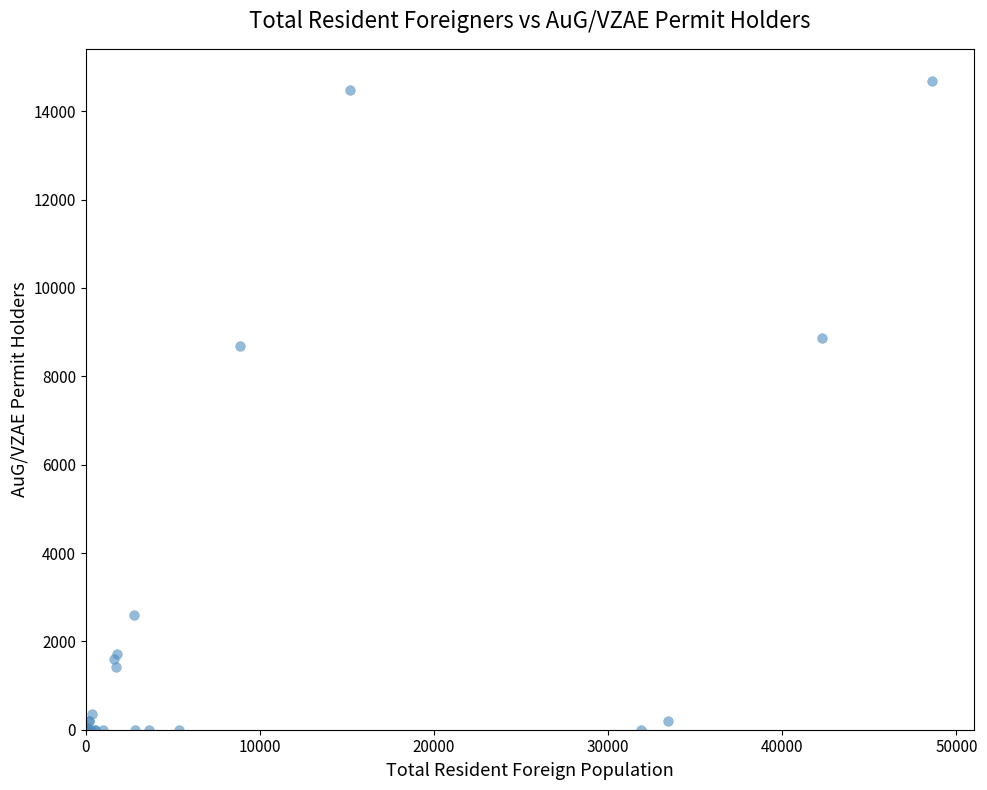

What Y value in the scatter plot is closest to 7339?

8683